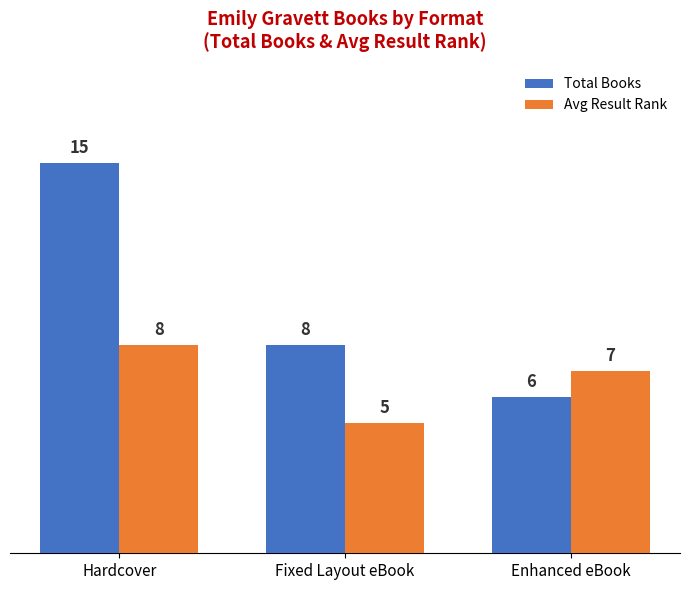

Is it true that Total Books equals 15 at Hardcover?

True